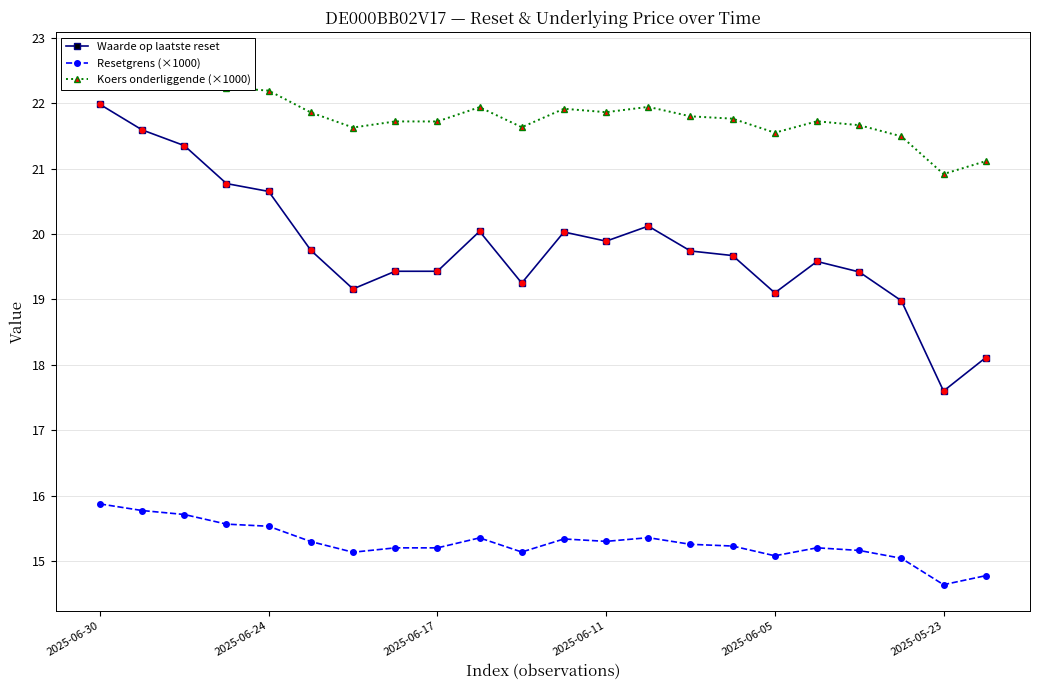

What are all the series names shown in the legend?

Waarde op laatste reset, Resetgrens (×1000), Koers onderliggende (×1000)